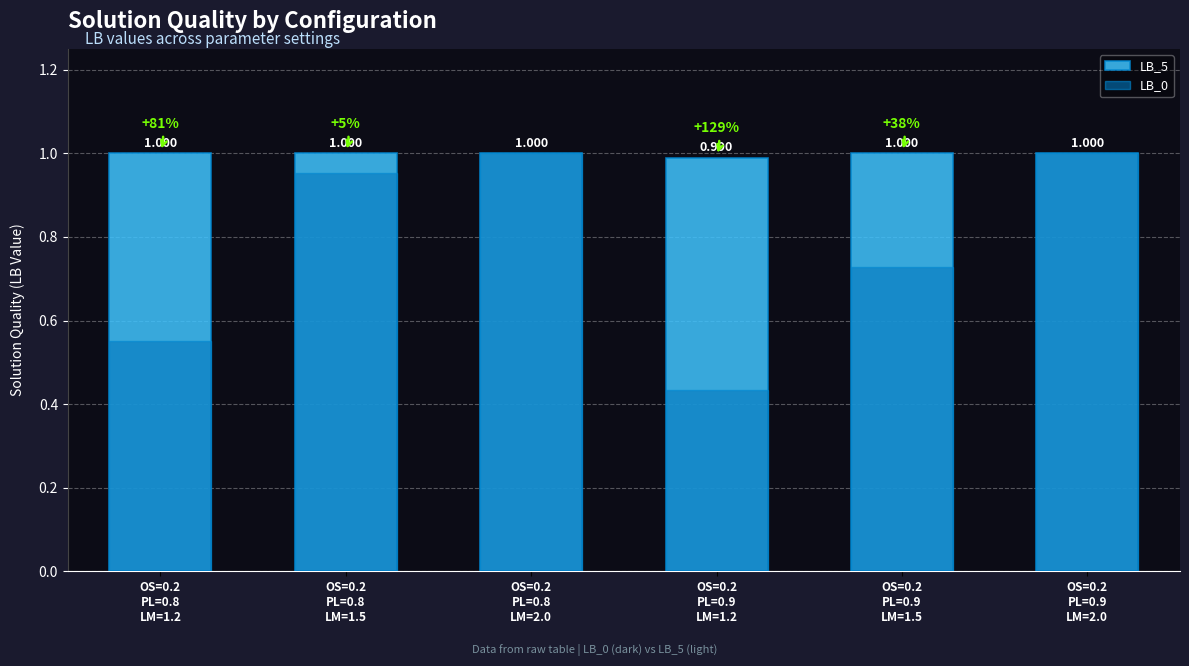

Reading left to right, what are all the values shown in this chart?

LB_5: OS=0.2
PL=0.8
LM=1.2=1.0	OS=0.2
PL=0.8
LM=1.5=1.0	OS=0.2
PL=0.8
LM=2.0=1.0	OS=0.2
PL=0.9
LM=1.2=1.0	OS=0.2
PL=0.9
LM=1.5=1.0	OS=0.2
PL=0.9
LM=2.0=1.0
LB_0: OS=0.2
PL=0.8
LM=1.2=0.6	OS=0.2
PL=0.8
LM=1.5=1.0	OS=0.2
PL=0.8
LM=2.0=1.0	OS=0.2
PL=0.9
LM=1.2=0.4	OS=0.2
PL=0.9
LM=1.5=0.7	OS=0.2
PL=0.9
LM=2.0=1.0